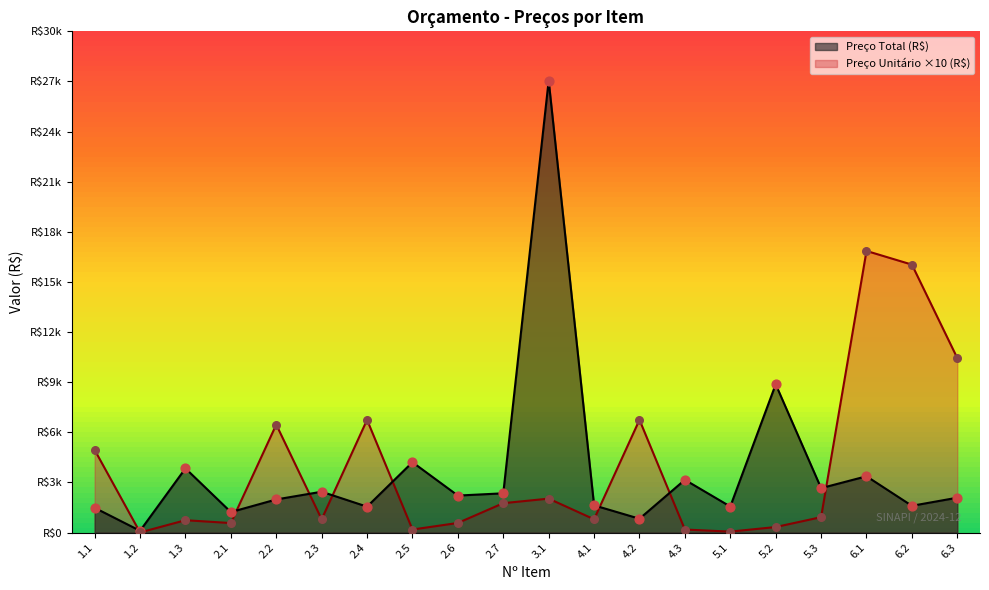

At which category is the sum across all series the highest?

3.1